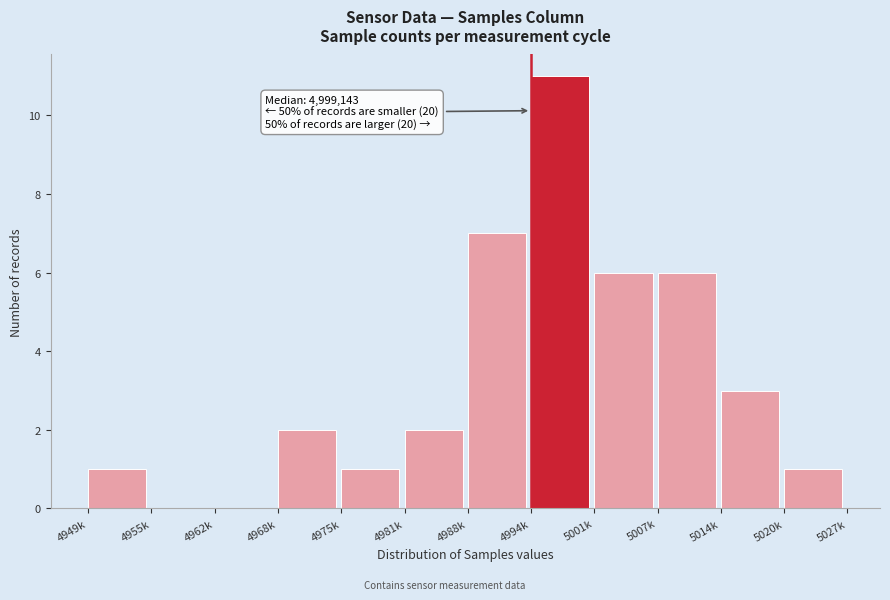

Reading left to right, extract all data points from this chart.

4949k=1	4955k=0	4962k=0	4968k=2	4975k=1	4981k=2	4988k=7	4994k=11	5001k=6	5007k=6	5014k=3	5020k=1